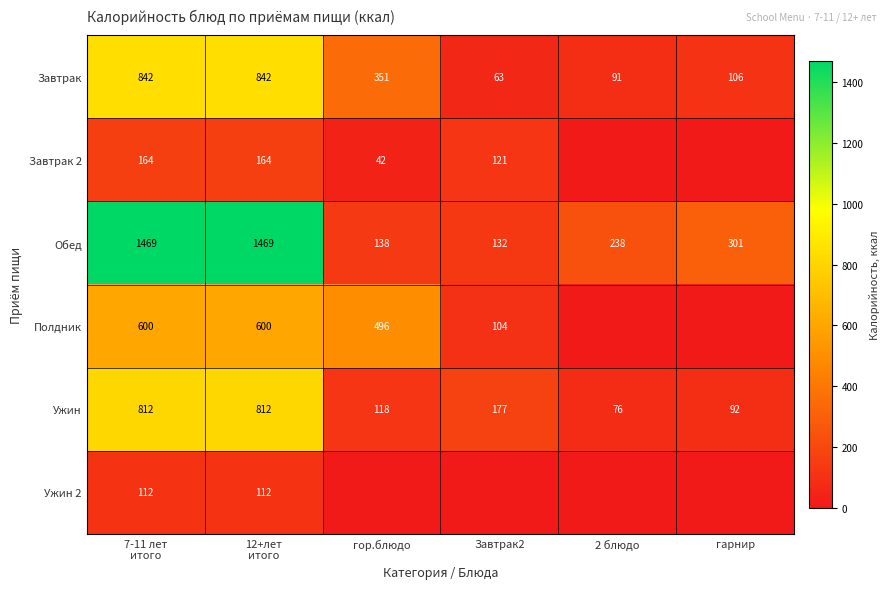

The Полдник series shows 39 at Завтрак2. True or false?

False